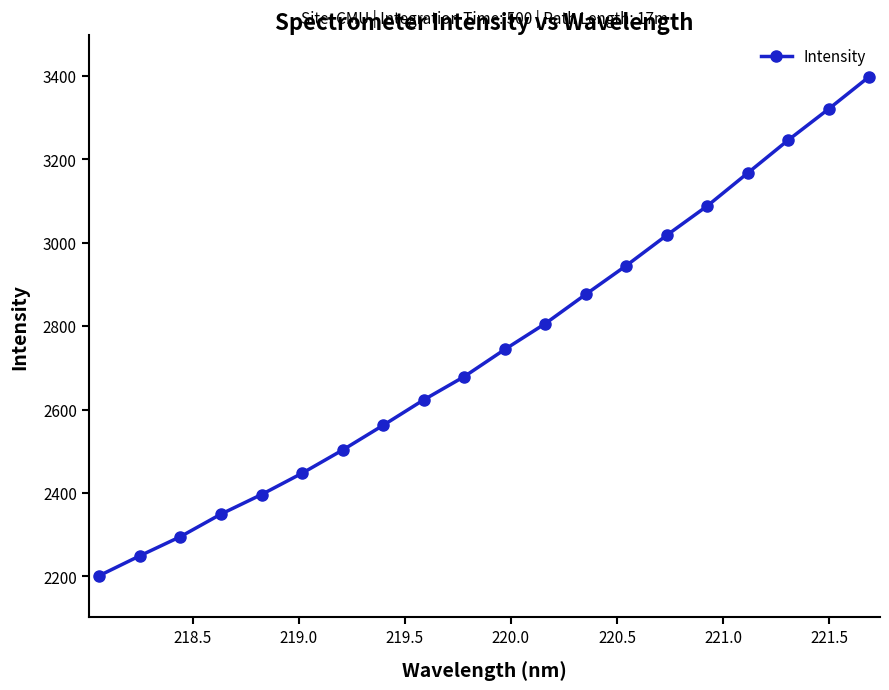

What is the sum of all values?

54917.6